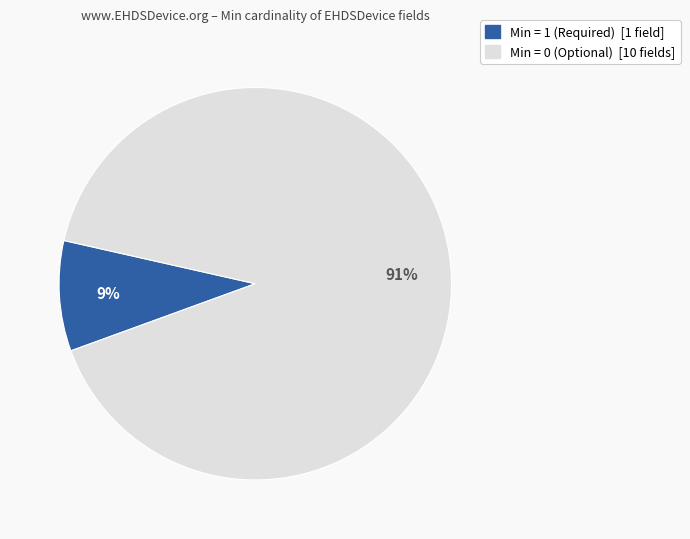

To the nearest percent, what is the average slice percentage?

50%